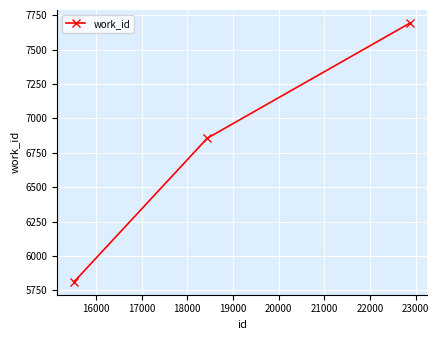

What is the value of the 1st point from the left?

5813